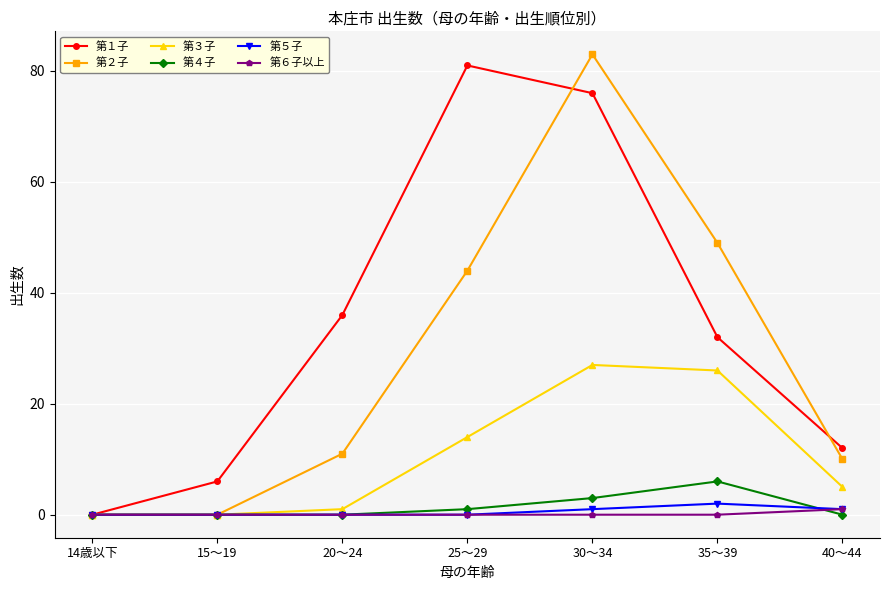

In 第１子, how many points are higher than both neighbors (excluding endpoints)?

1